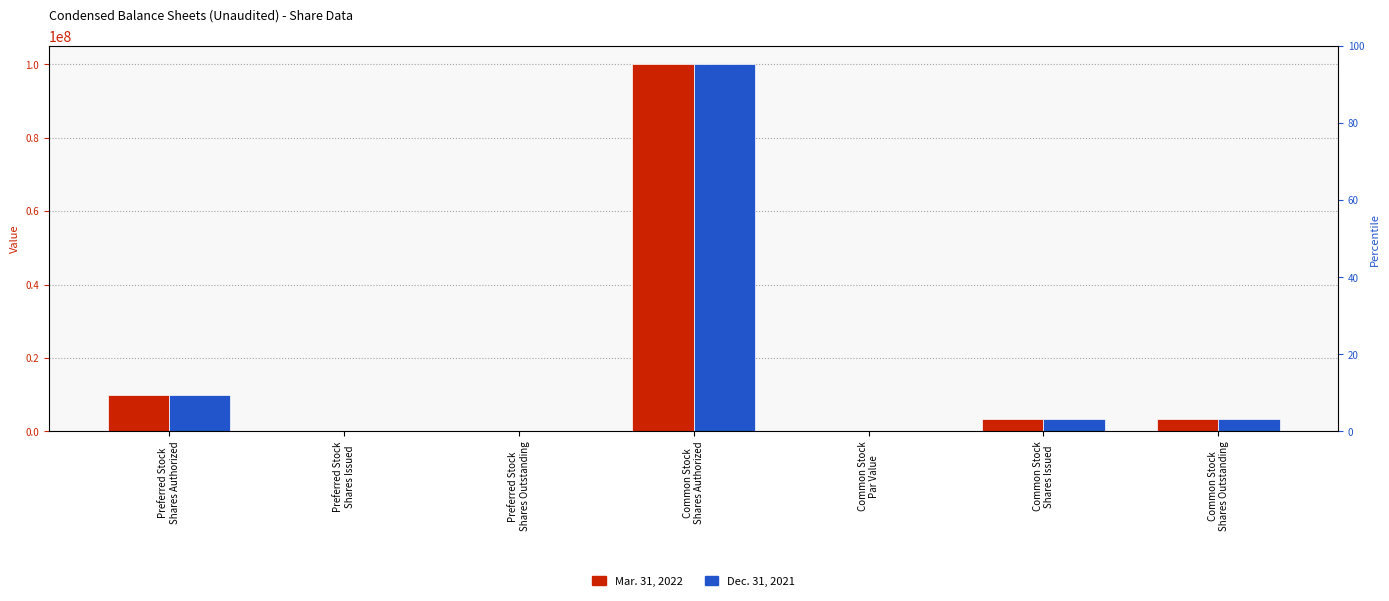

Which series has the widest spread of values?

Mar. 31, 2022